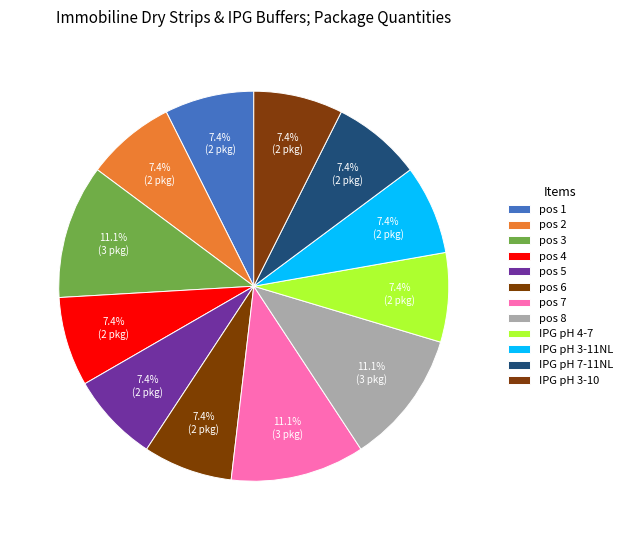

Count the number of slices in the pie.

12